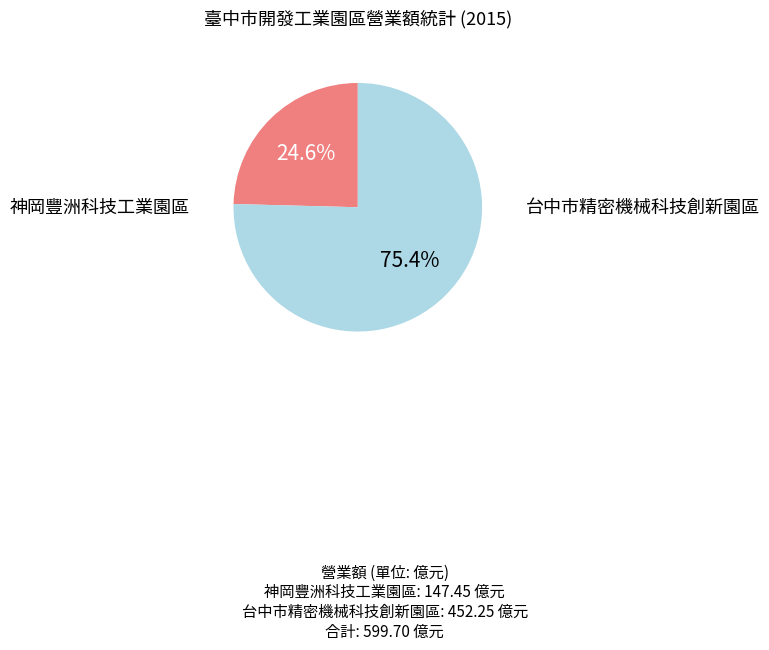

The 神岡豐洲科技工業園區 slice represents 39% of the pie. True or false?

False